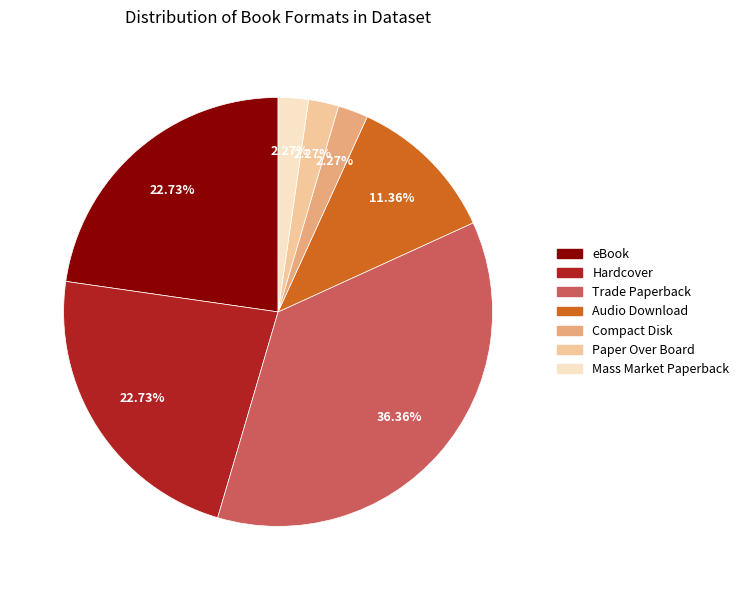

Does any single category account for the majority?

No